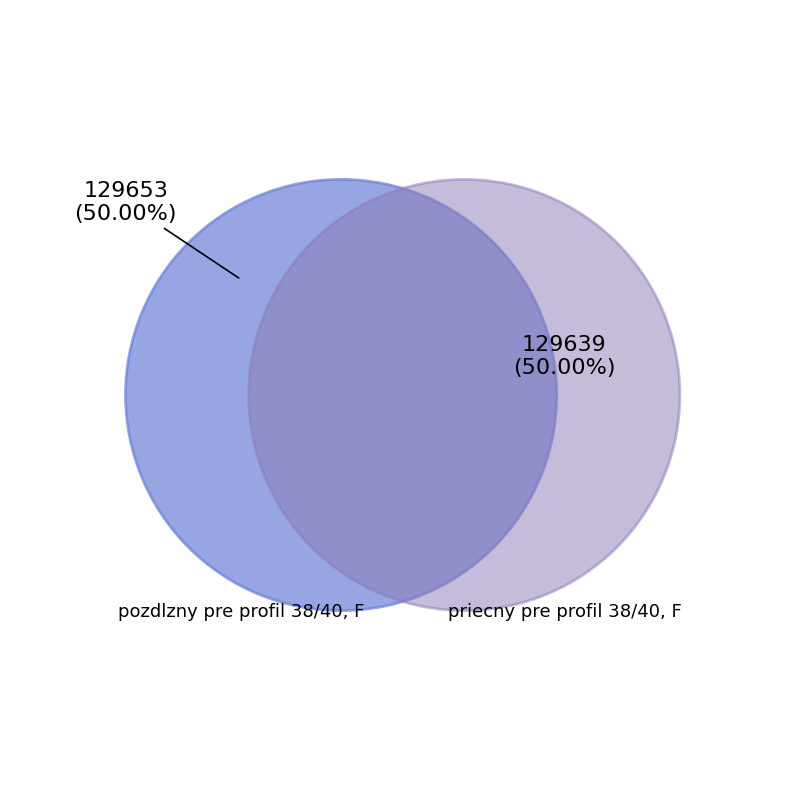

What percentage is the pozdlzny pre profil 38/40, F slice, to the nearest percent?

50%